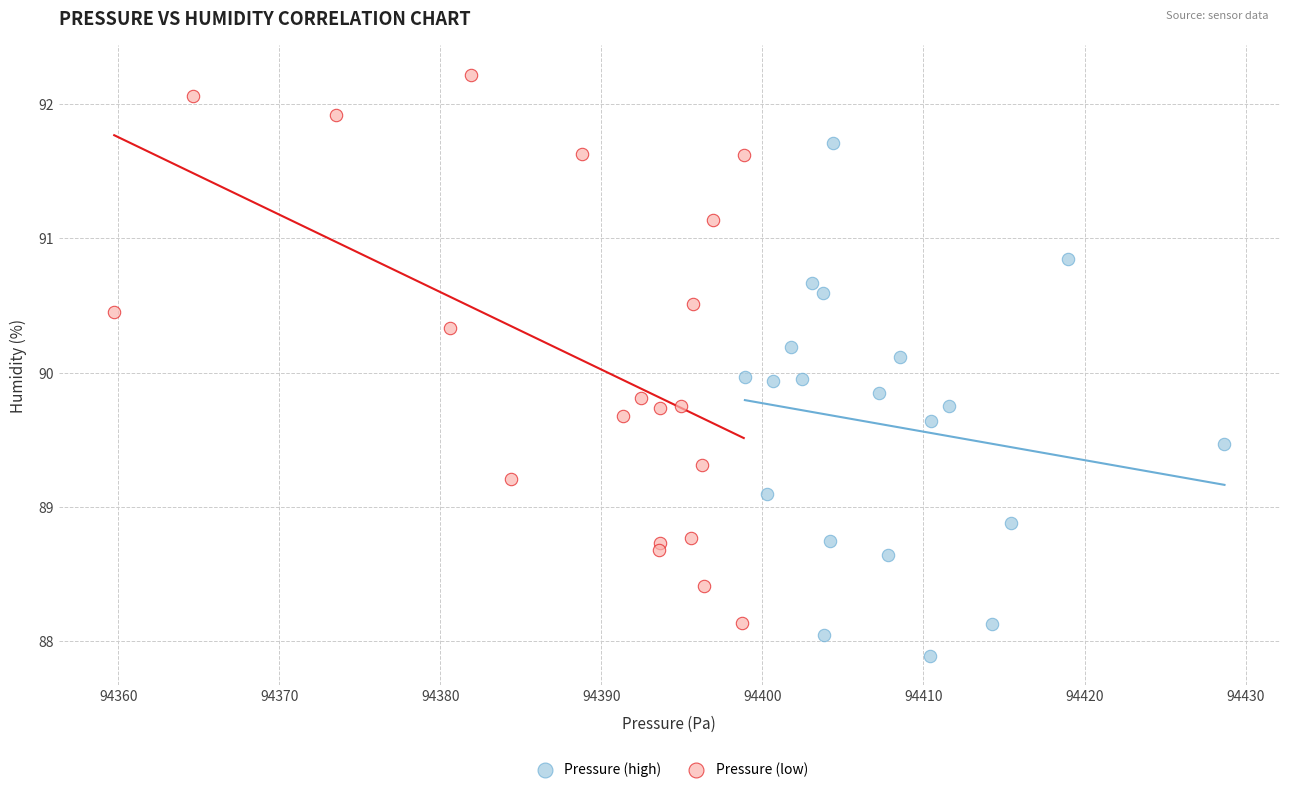

Which series has the widest spread of Y values?

Pressure (low)